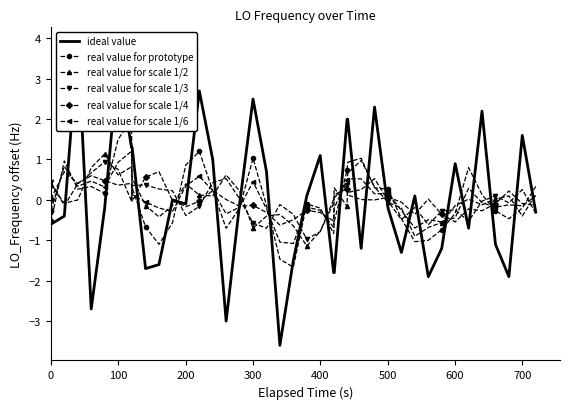

How many distinct data groups are displayed?

6